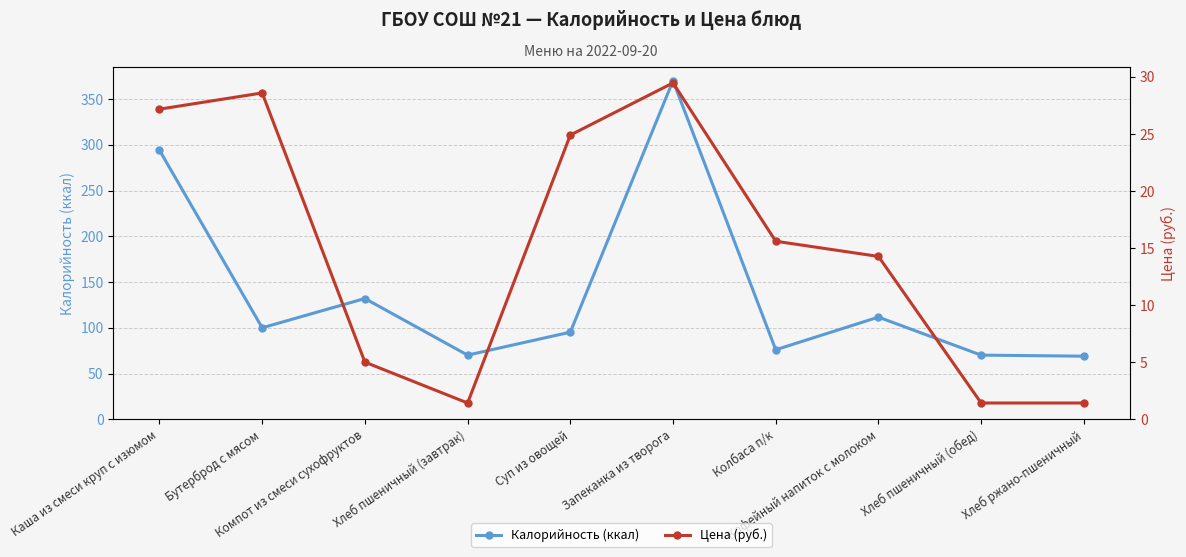

True or false: Калорийность (ккал) and Цена (руб.) cross at least once.

False